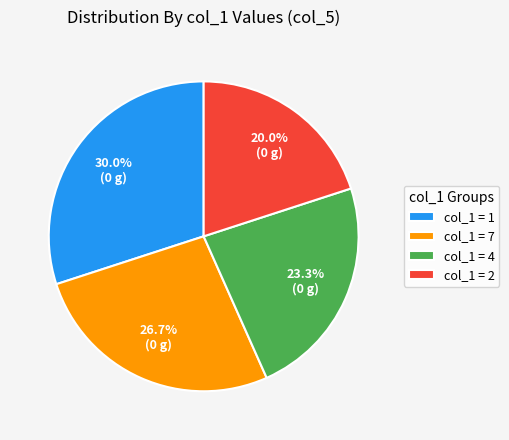

How many slices are in this pie chart?

4